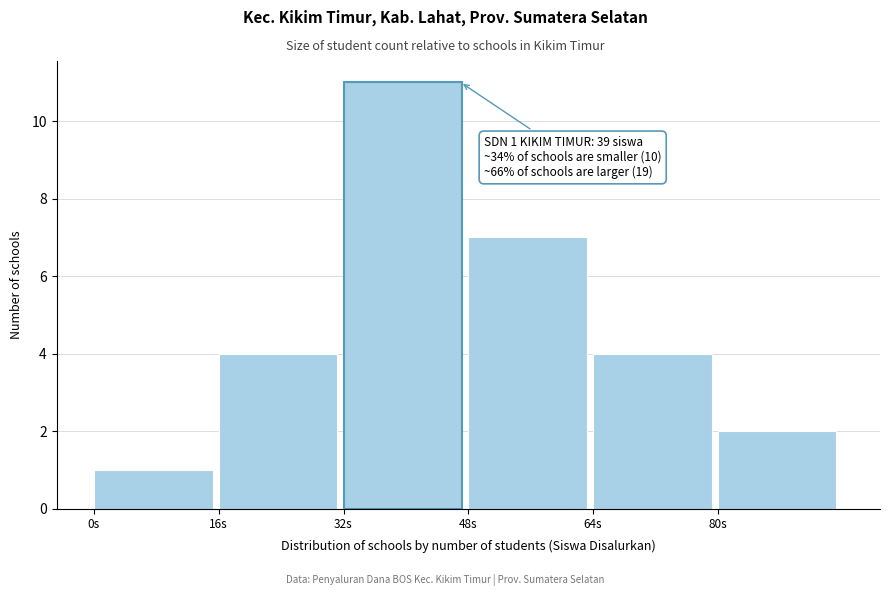

Over which range of the x-axis is the bar tallest?

32 to 48